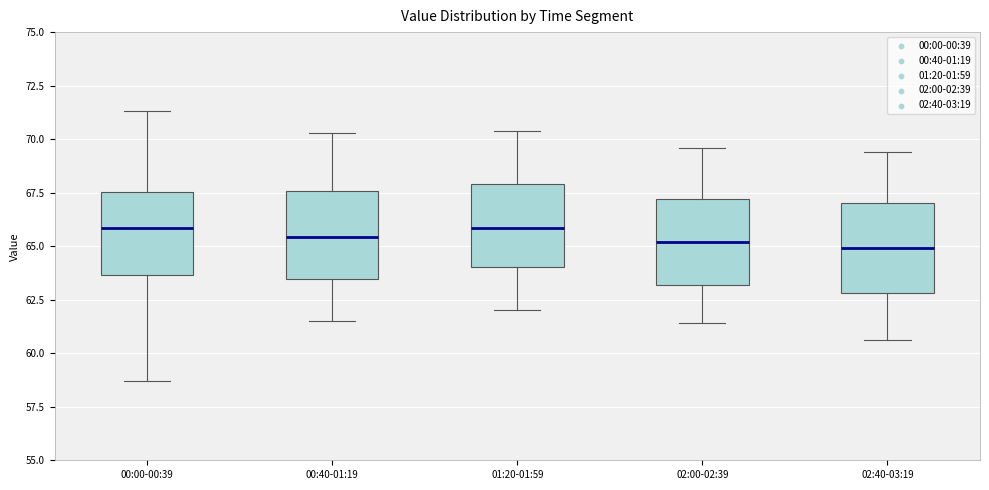

Where is the lower edge of the box for 00:00-00:39 on the y-axis? The values are not printed on the chart, so give them approximately, as read against the axis.

63.5